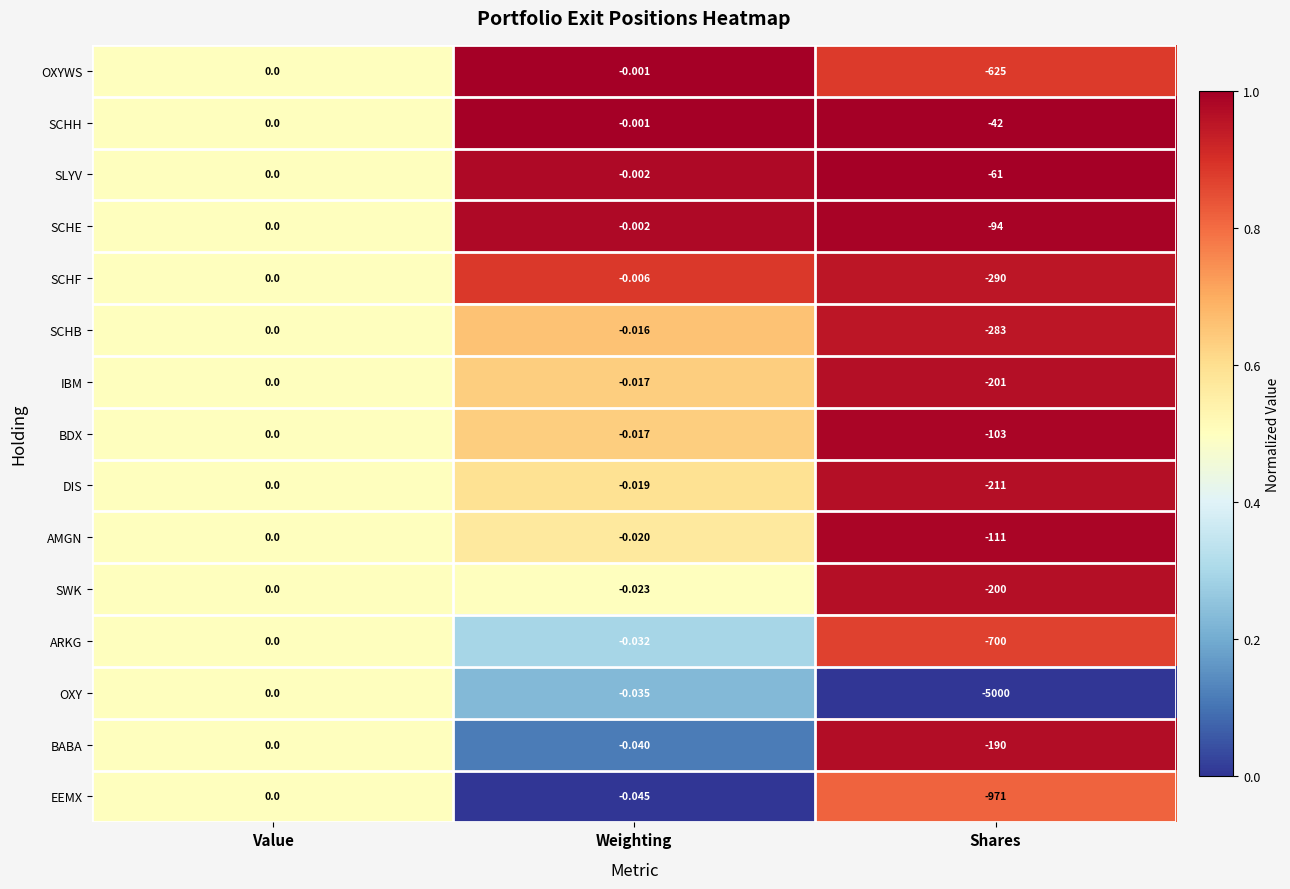

Which series changed the most between Weighting and Shares?

OXY